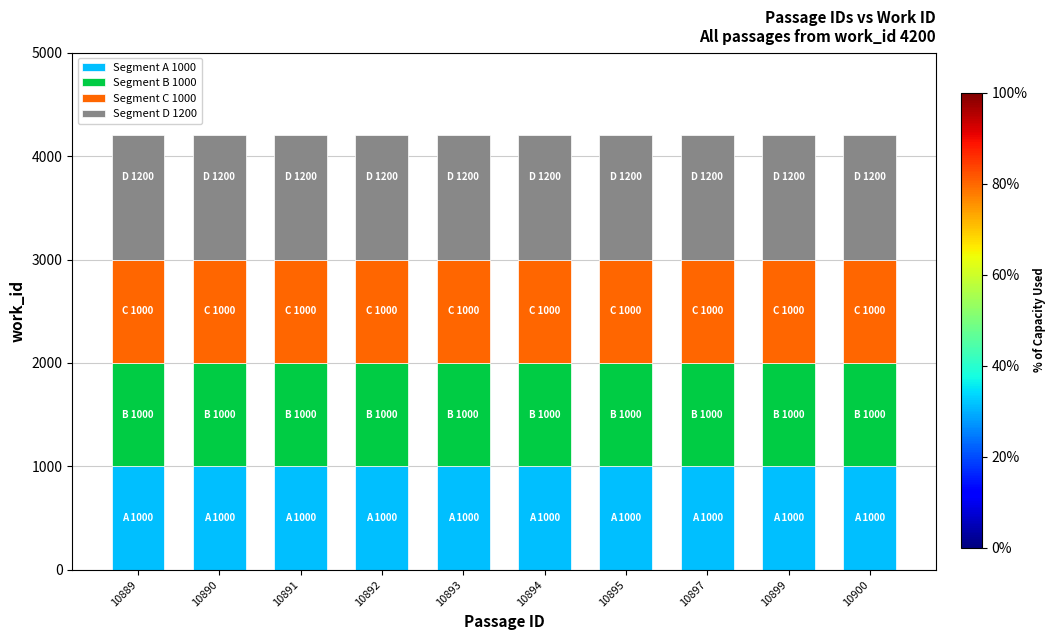

Count the number of categories in the chart.

10